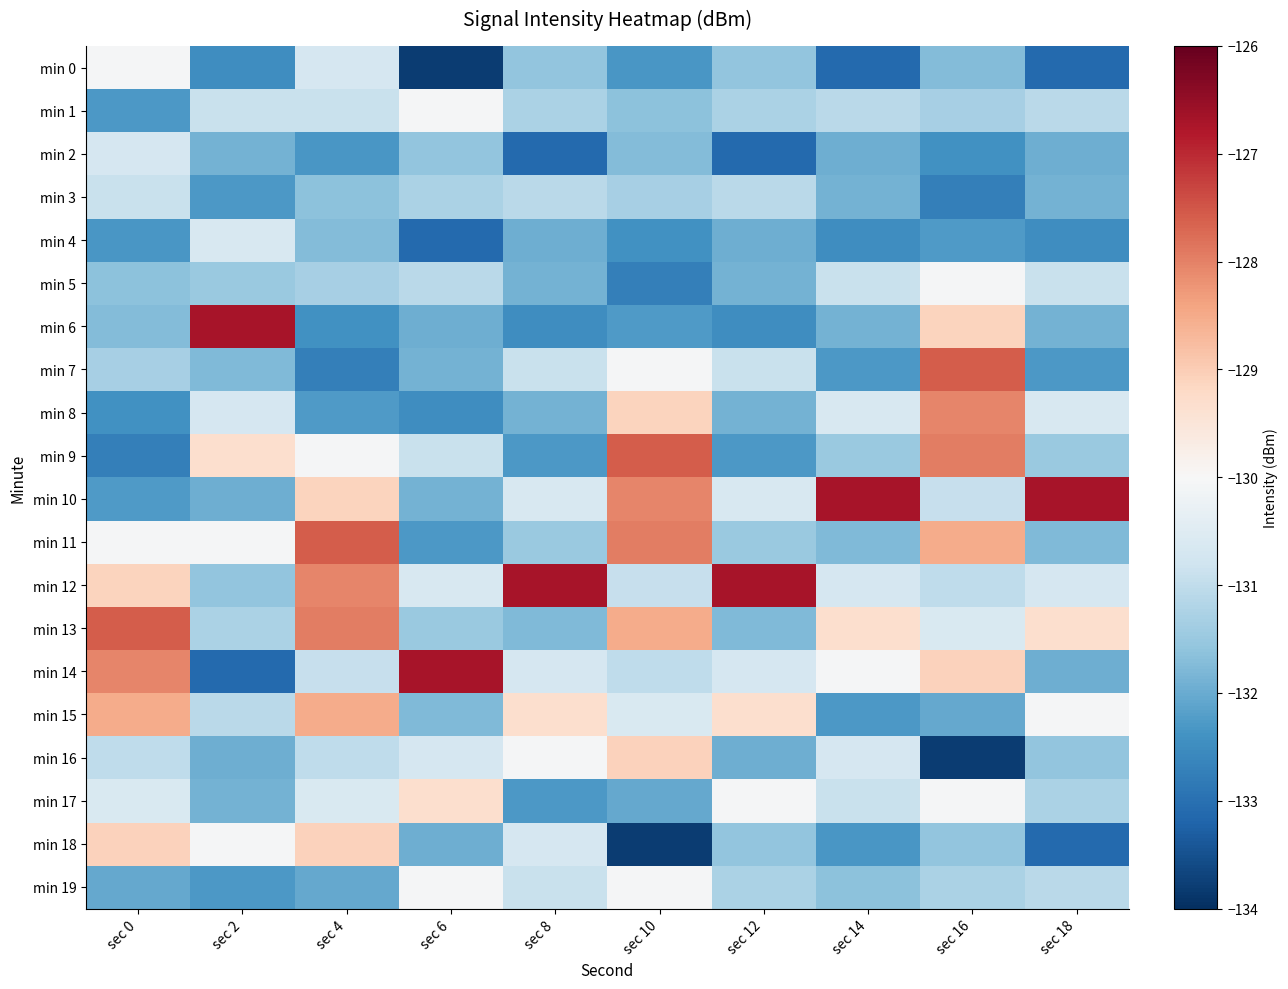

What is the difference between the highest and lowest values at sec 4?

5.2